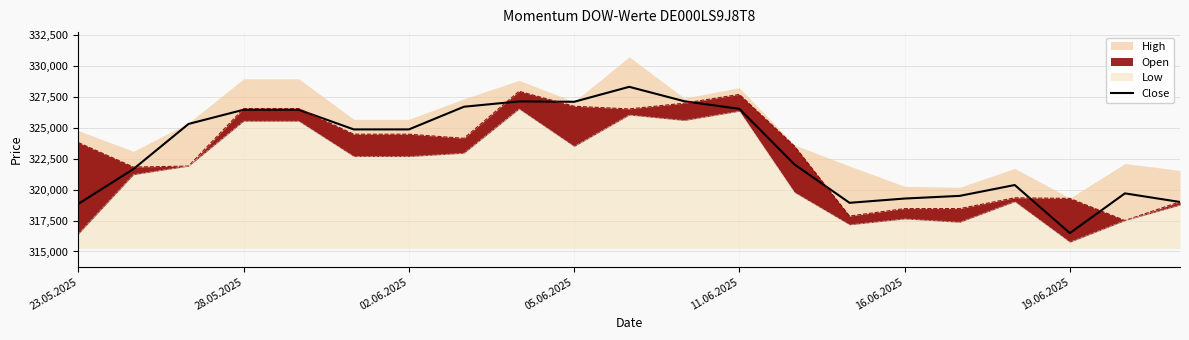

The value of Close at 11.06.2025 is 326542. True or false?

True